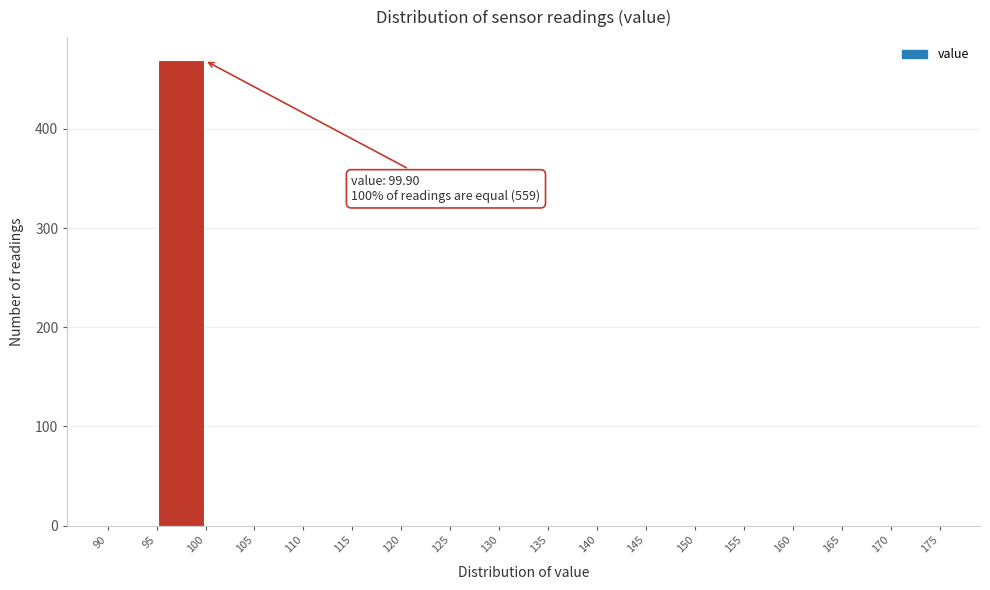

Which range on the x-axis has the tallest bar?

95 to 100